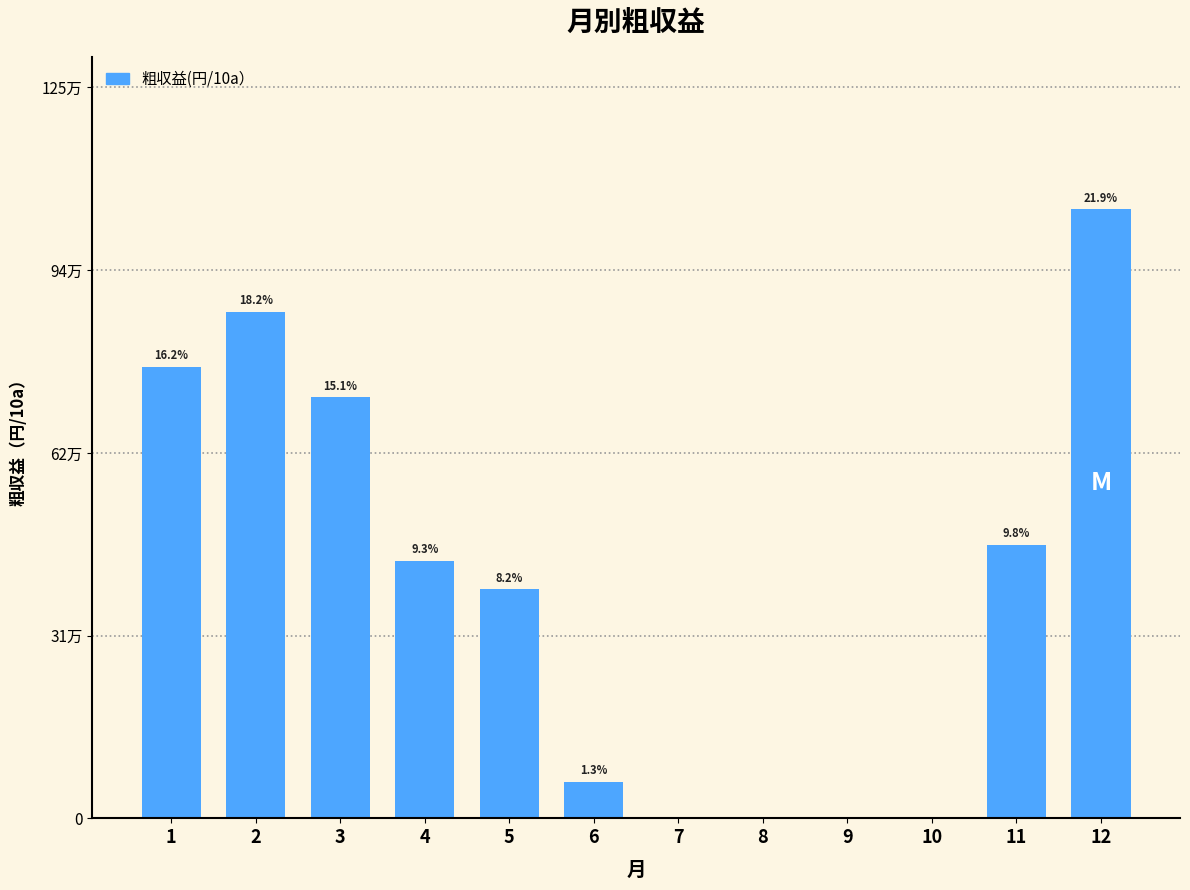

Are the bars horizontal?

No